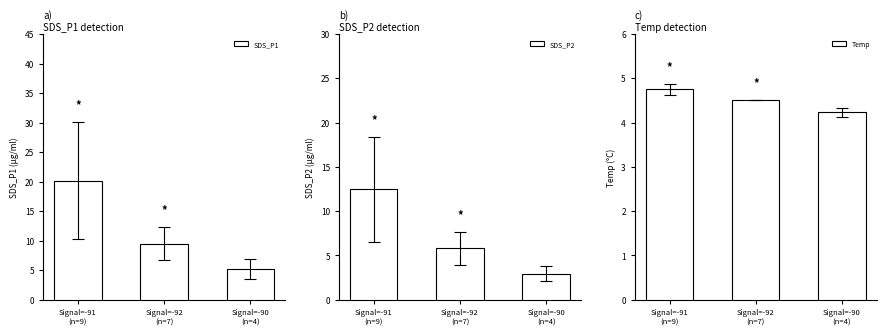

Between Signal=-91
(n=9) and Signal=-90
(n=4), which is larger?

Signal=-91
(n=9)